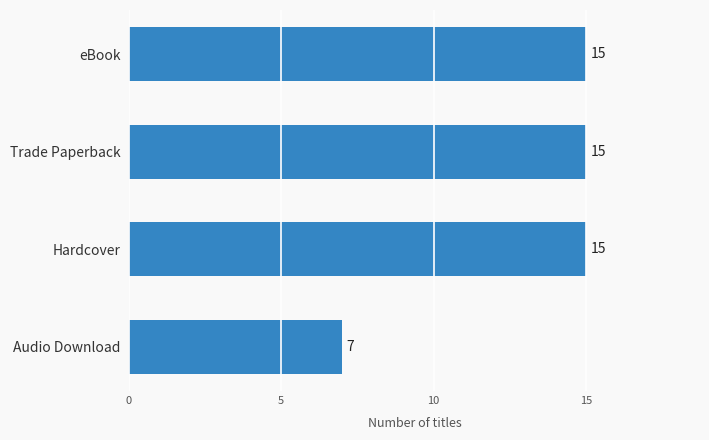

What is the approximate value at eBook?

15